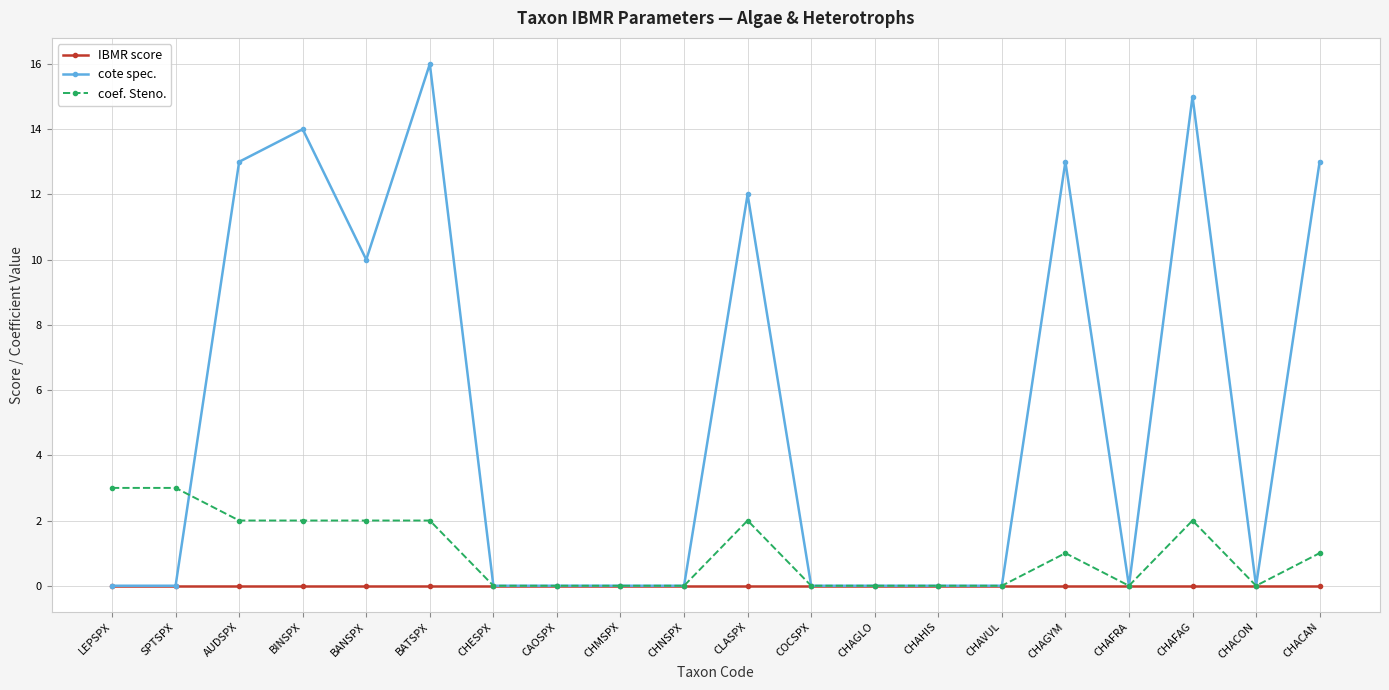

In cote spec., how many points are higher than both neighbors (excluding endpoints)?

5